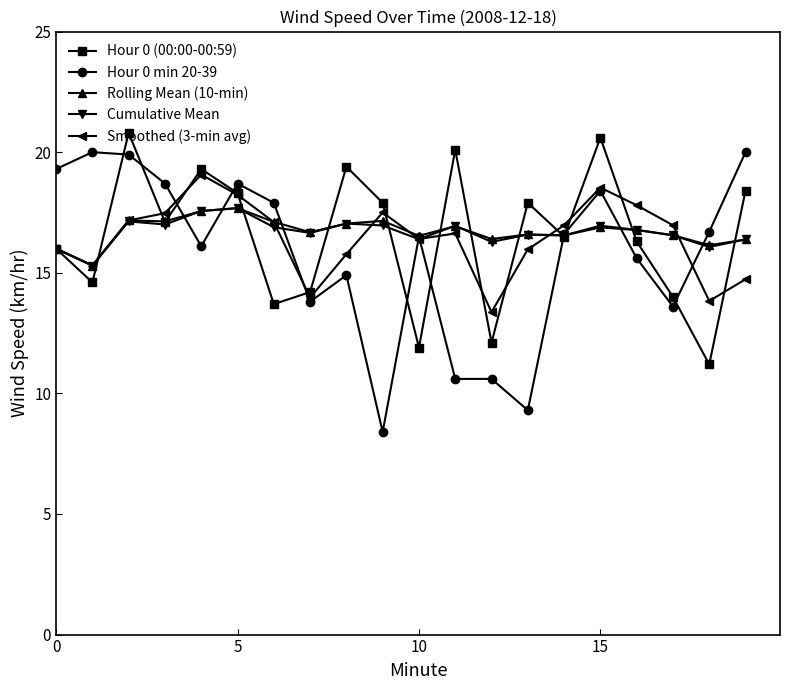

Which series has the widest spread of values?

Hour 0 min 20-39